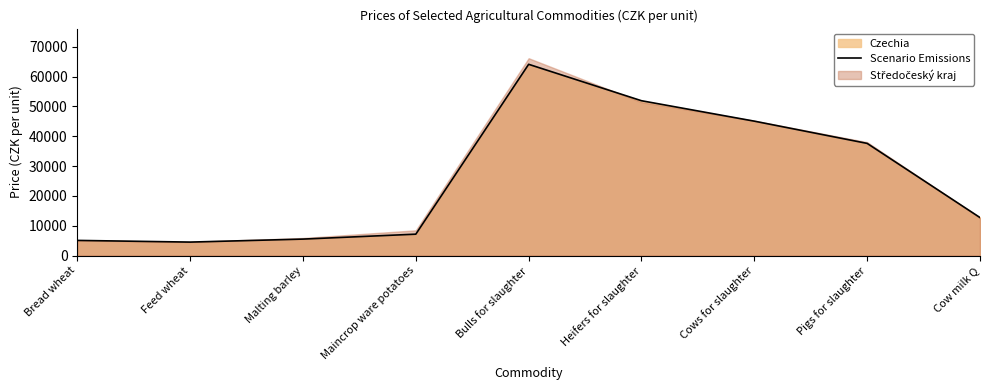

Which has a higher value, Bread wheat or Maincrop ware potatoes?

Maincrop ware potatoes